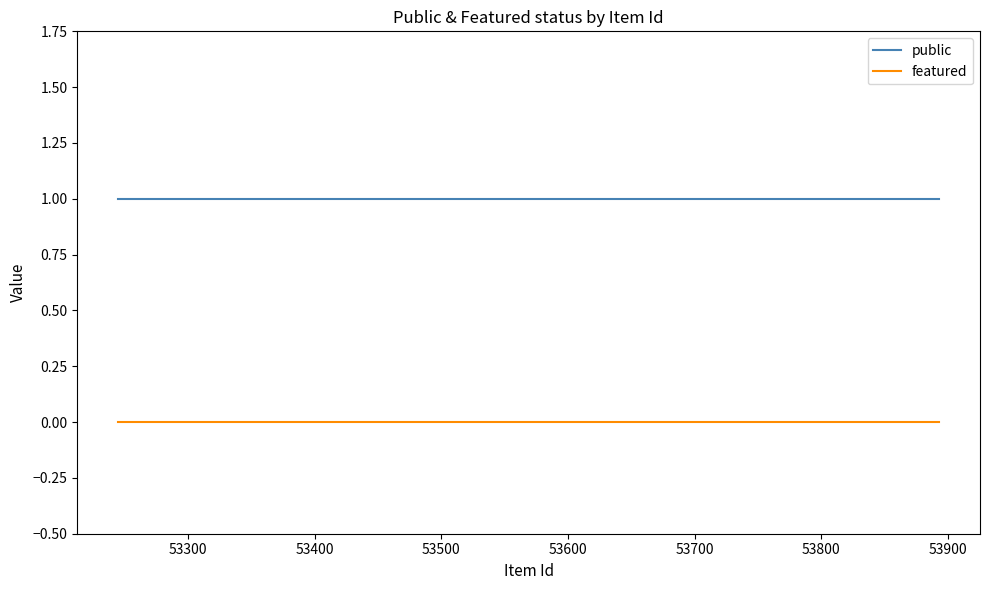

Which series has the largest total across all categories?

public